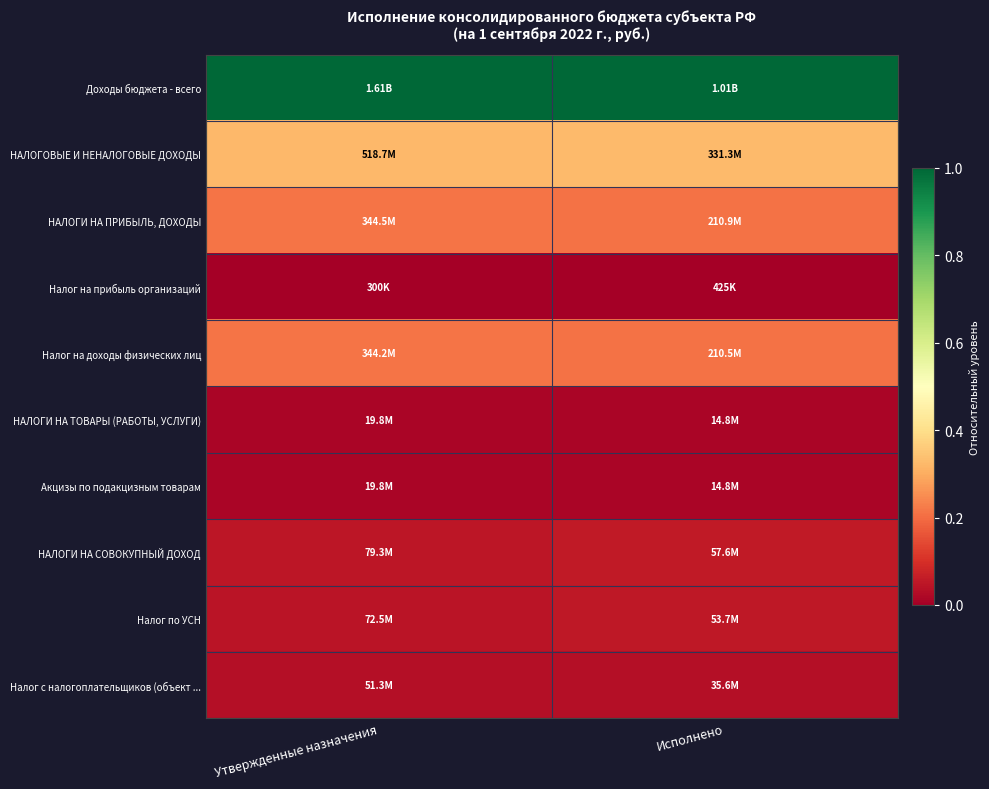

Reading right to left, extract all data points from this chart.

Доходы бюджета - всего: Исполнено=1.0	Утвержденные назначения=1.0
НАЛОГОВЫЕ И НЕНАЛОГОВЫЕ ДОХОДЫ: Исполнено=0.3	Утвержденные назначения=0.3
НАЛОГИ НА ПРИБЫЛЬ, ДОХОДЫ: Исполнено=0.2	Утвержденные назначения=0.2
Налог на прибыль организаций: Исполнено=0.0	Утвержденные назначения=0.0
Налог на доходы физических лиц: Исполнено=0.2	Утвержденные назначения=0.2
НАЛОГИ НА ТОВАРЫ (РАБОТЫ, УСЛУГИ): Исполнено=0.0	Утвержденные назначения=0.0
Акцизы по подакцизным товарам: Исполнено=0.0	Утвержденные назначения=0.0
НАЛОГИ НА СОВОКУПНЫЙ ДОХОД: Исполнено=0.1	Утвержденные назначения=0.0
Налог по УСН: Исполнено=0.1	Утвержденные назначения=0.0
Налог с налогоплательщиков (объект ...: Исполнено=0.0	Утвержденные назначения=0.0